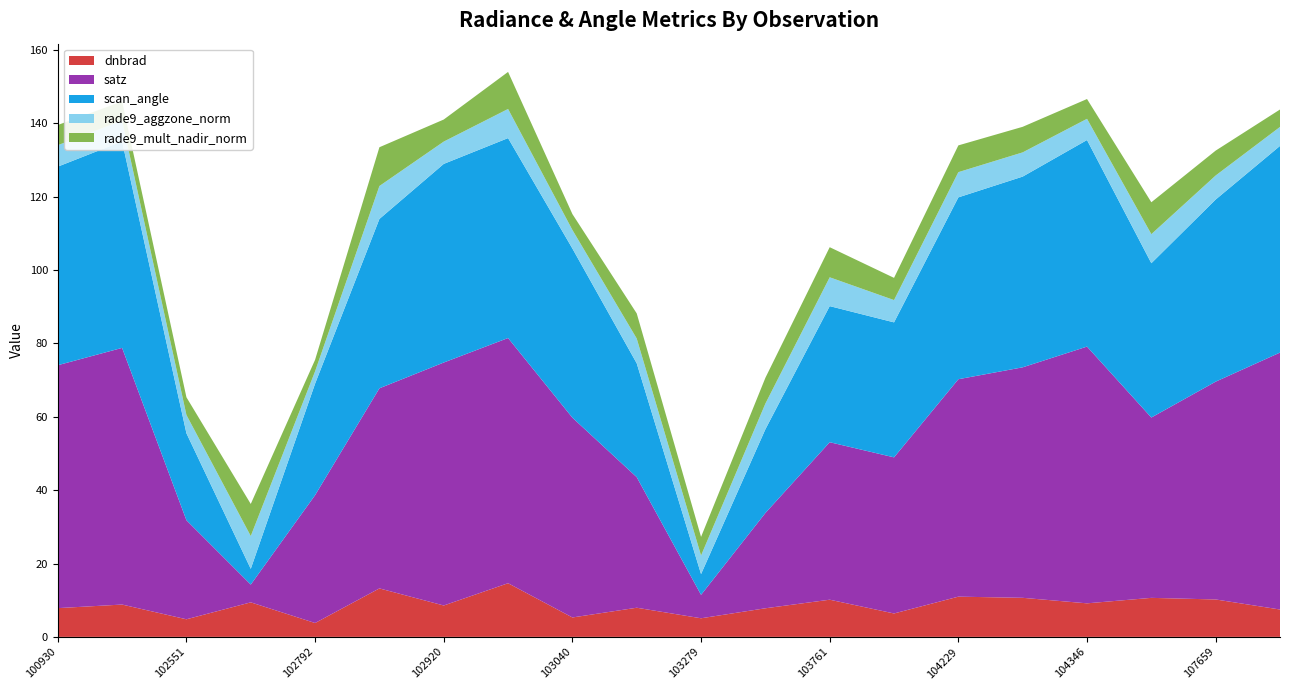

What is the lowest value of the dnbrad series?

3.8